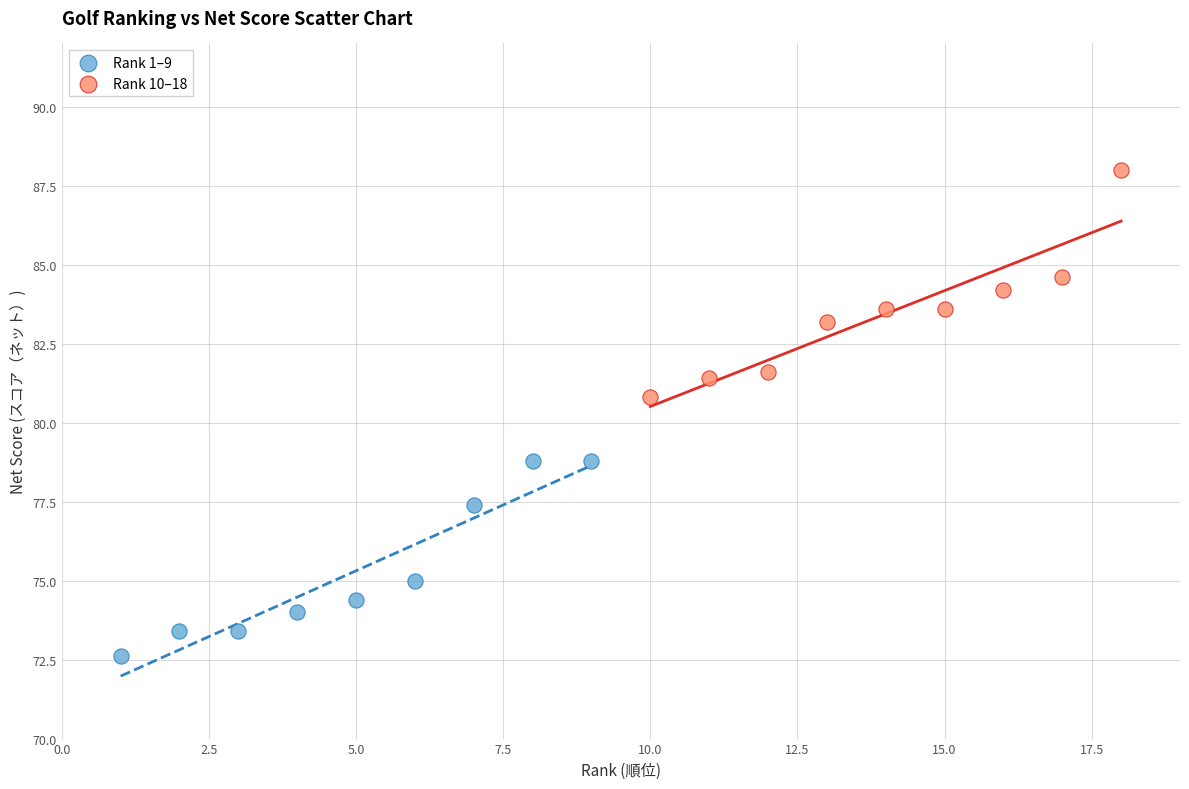

Which series reaches the minimum Y coordinate?

Rank 1–9